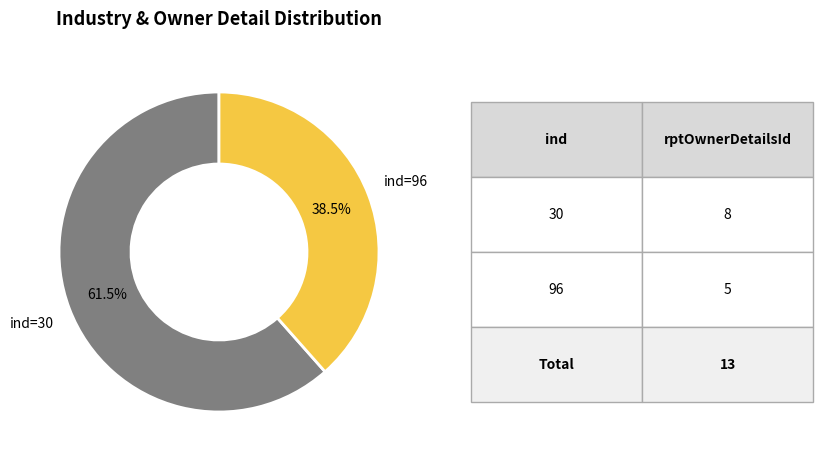

Does any single category account for the majority?

Yes